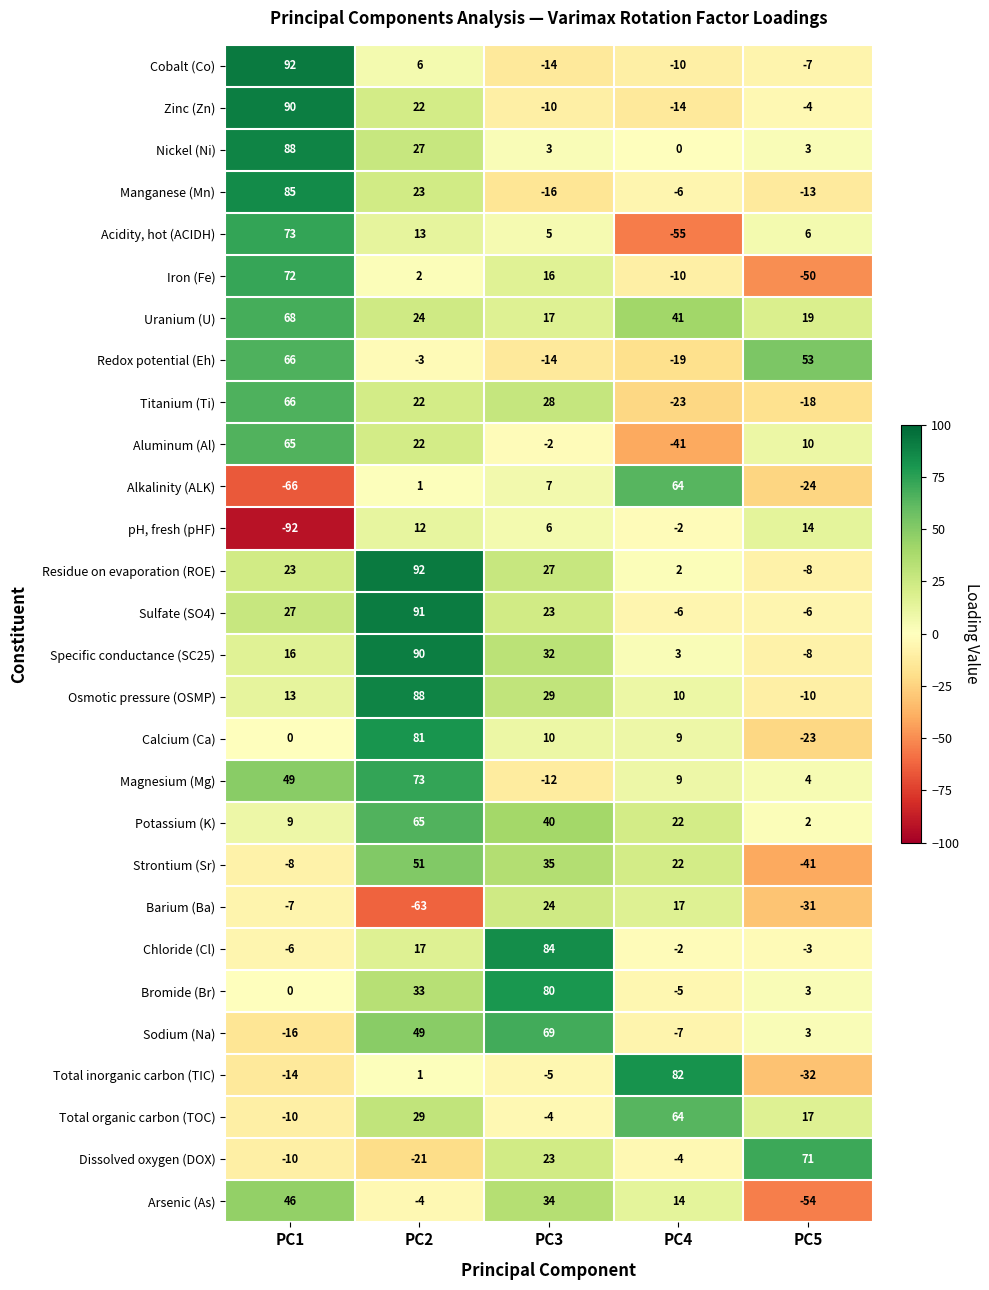

List the labels in order of Aluminum (Al) value, largest first.

PC1, PC2, PC5, PC3, PC4